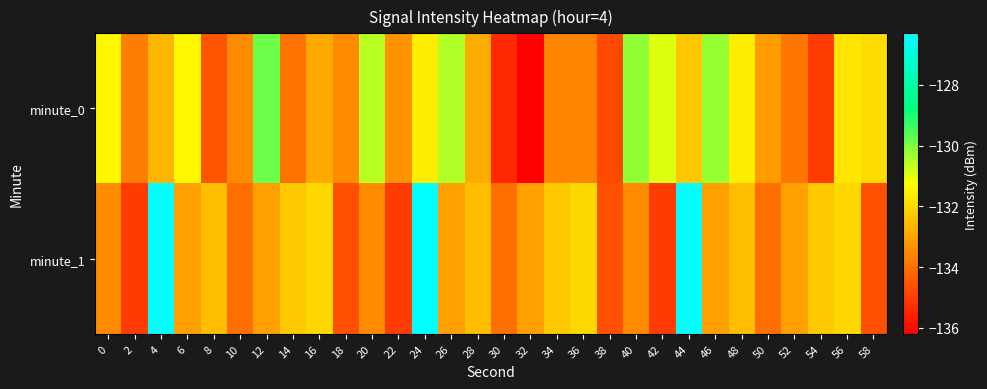

Which has a higher value, 40 or 50?

40